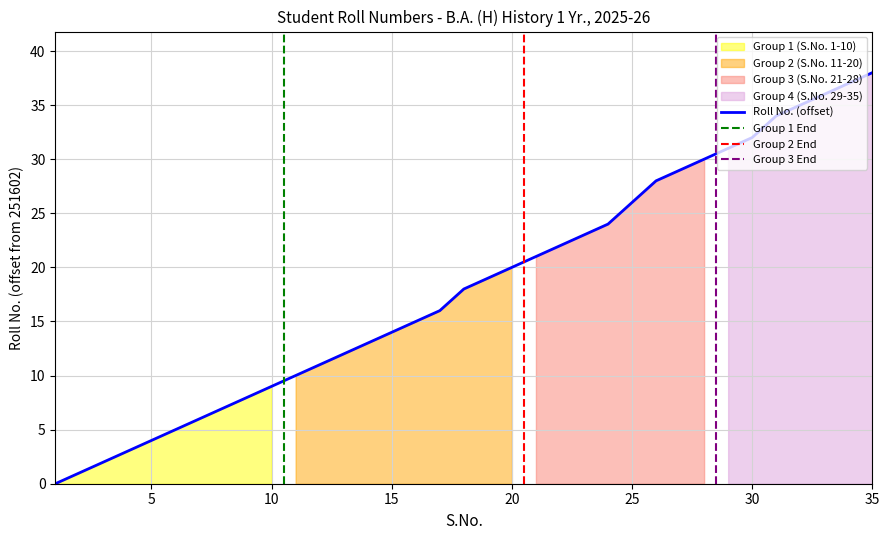

Reading left to right, transcribe all the data shown in this chart.

1=0	2=1	3=2	4=3	5=4	6=5	7=6	8=7	9=8	10=9	11=10	12=11	13=12	14=13	15=14	16=15	17=16	18=18	19=19	20=20	21=21	22=22	23=23	24=24	25=26	26=28	27=29	28=30	29=31	30=32	31=34	32=35	33=36	34=37	35=38